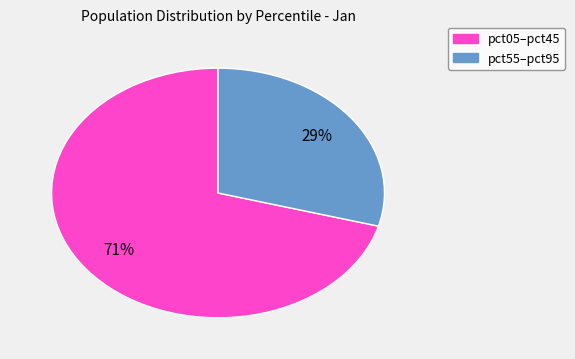

To the nearest percent, what is the average slice percentage?

50%